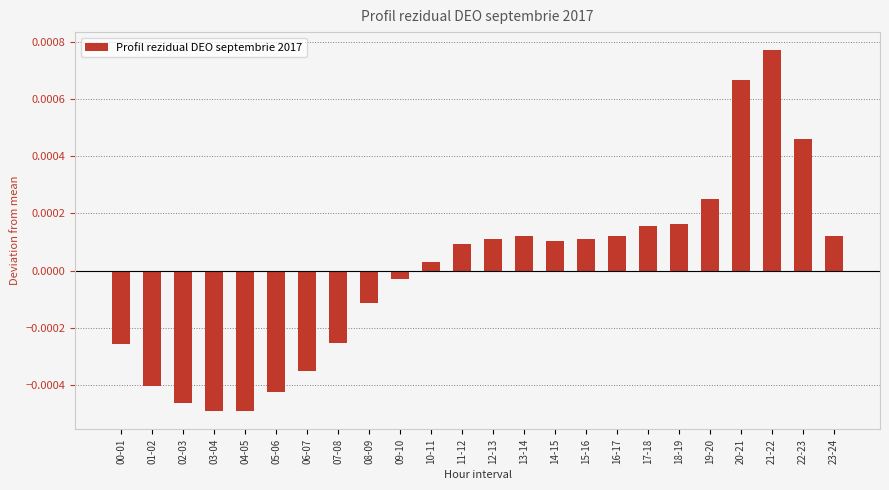

Are the bars grouped side by side (vs. stacked)?

No